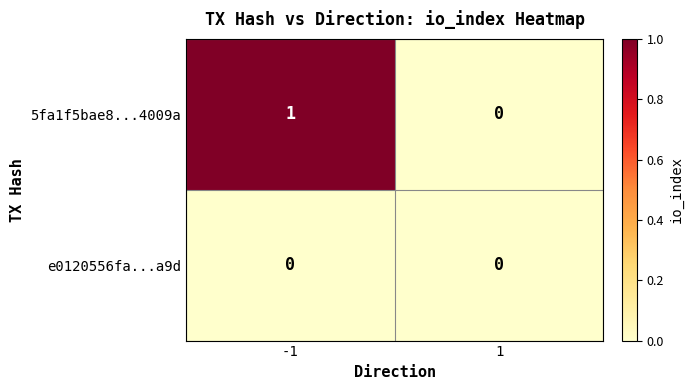

Count the number of categories in the chart.

2